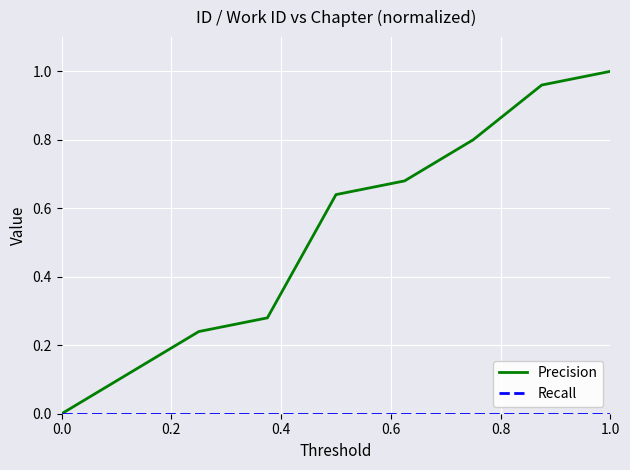

Which series has the largest total across all categories?

Precision